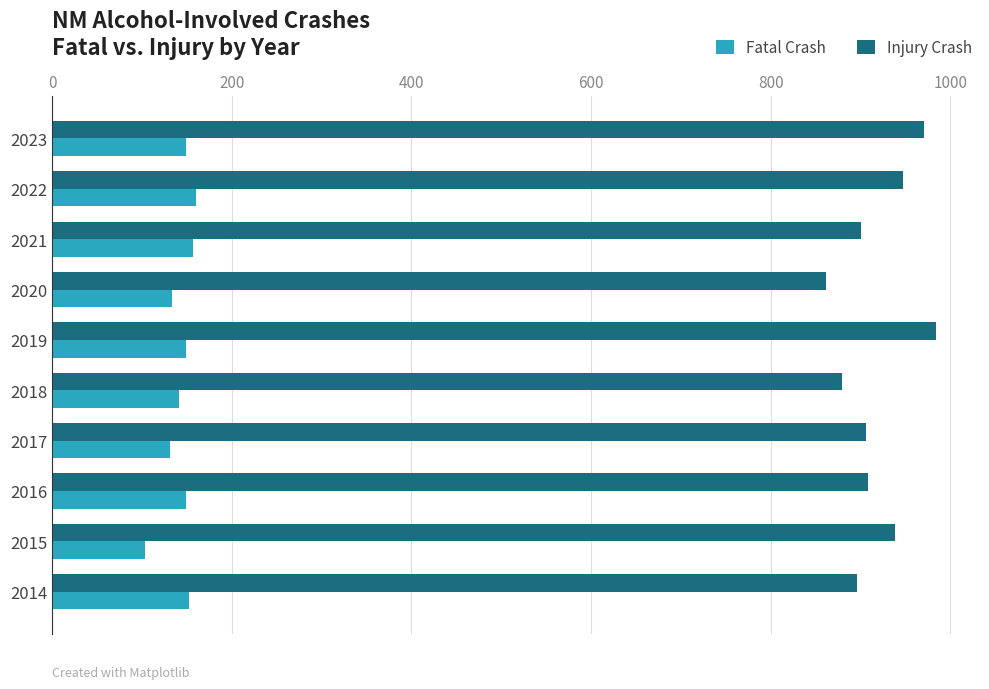

Is it true that Fatal Crash equals 106 at 2021?

False